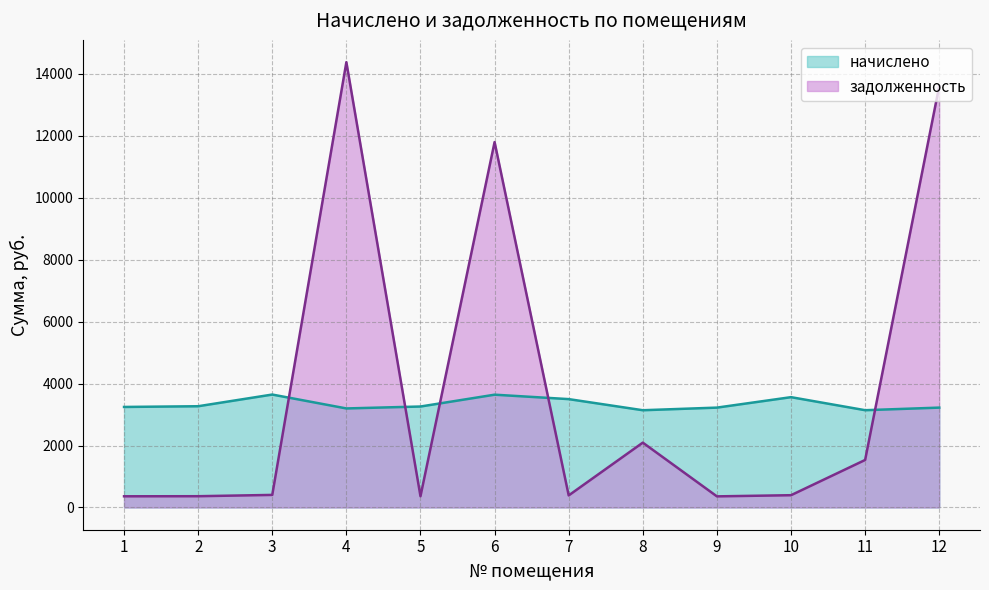

Is it true that начислено equals 1967.0 at 3?

False